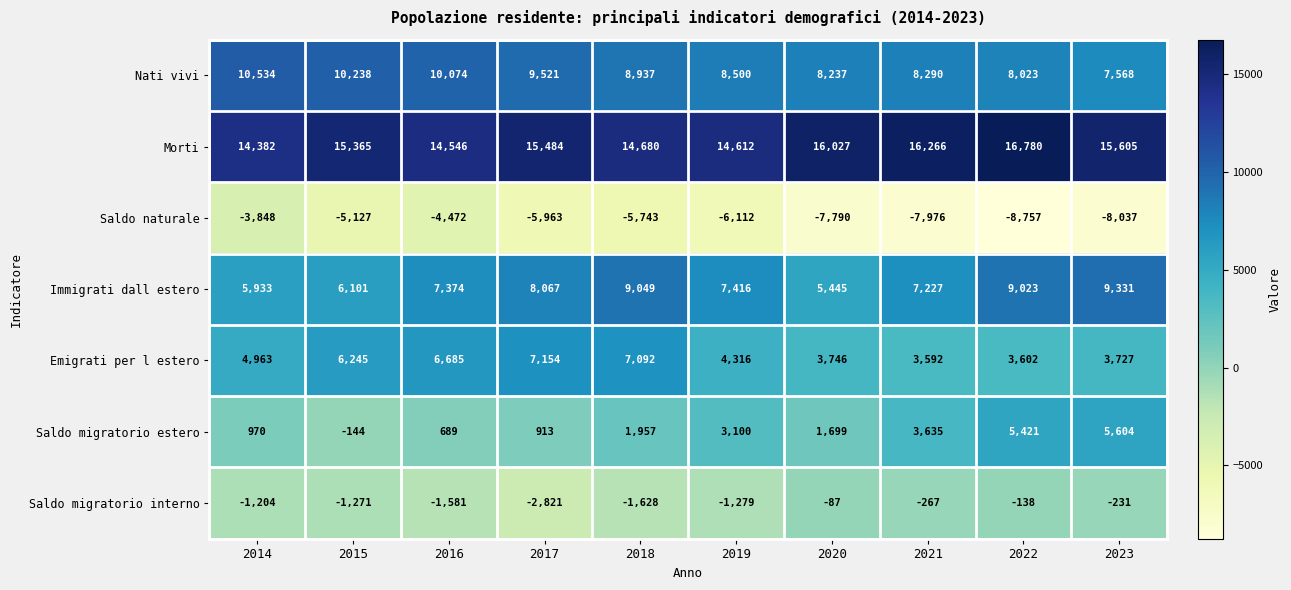

Which series has the widest spread of values?

Saldo migratorio estero